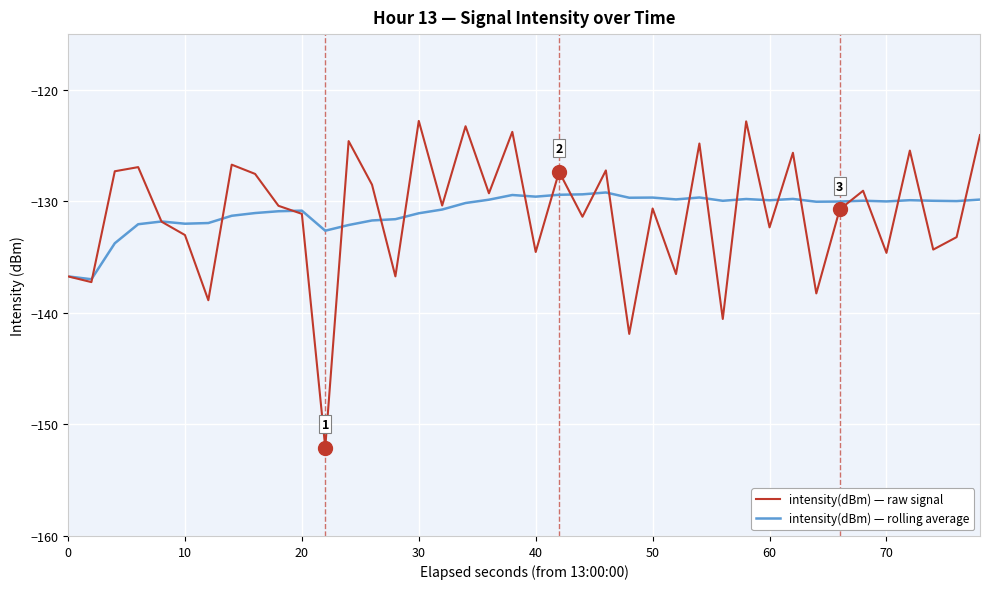

Rank the series by their maximum value, from highest to lowest.

intensity(dBm) — raw signal, intensity(dBm) — rolling average